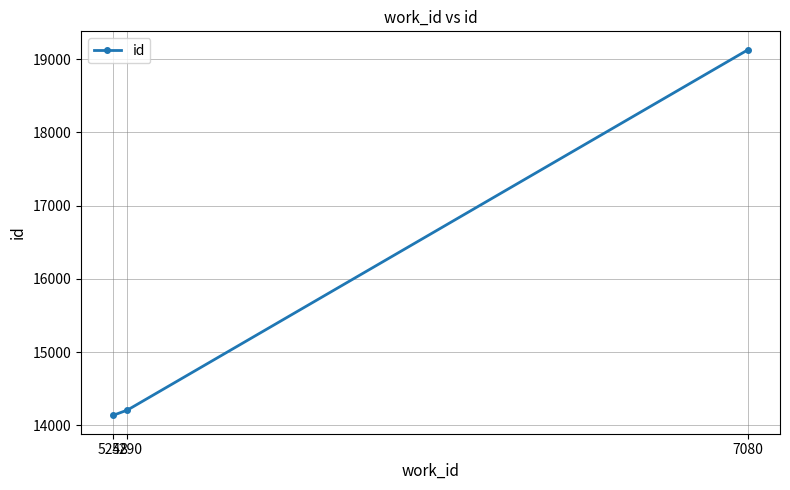

The value at 7080 is 12432. True or false?

False